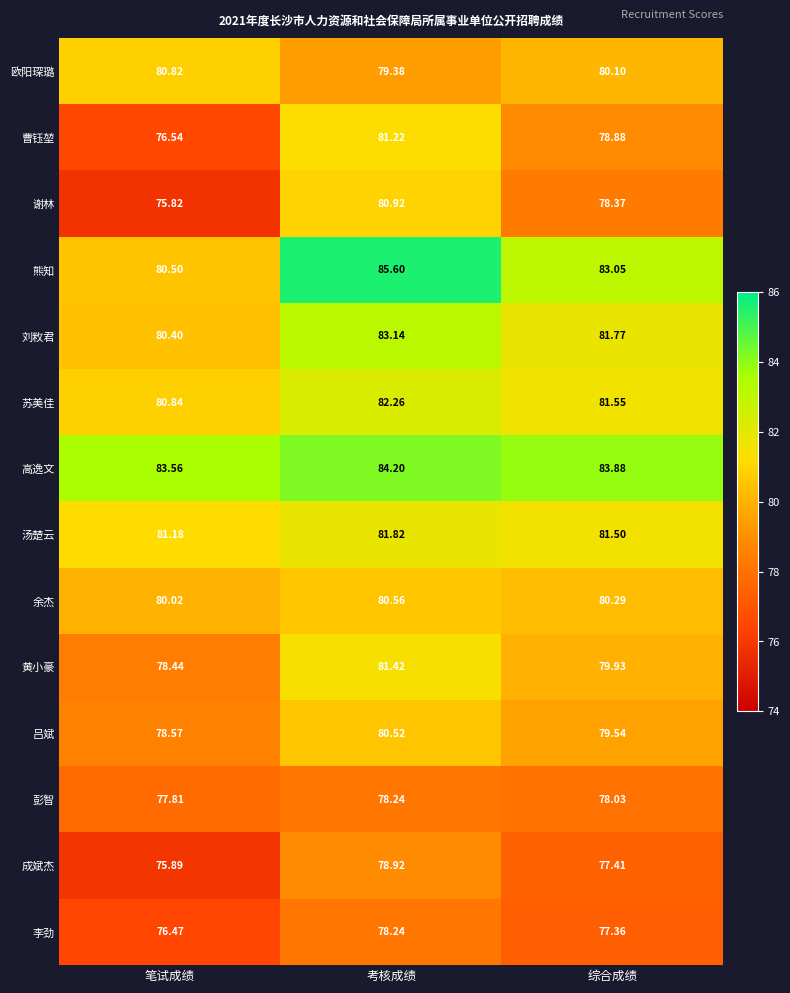

Where does the 彭智 series first go above 78?

考核成绩